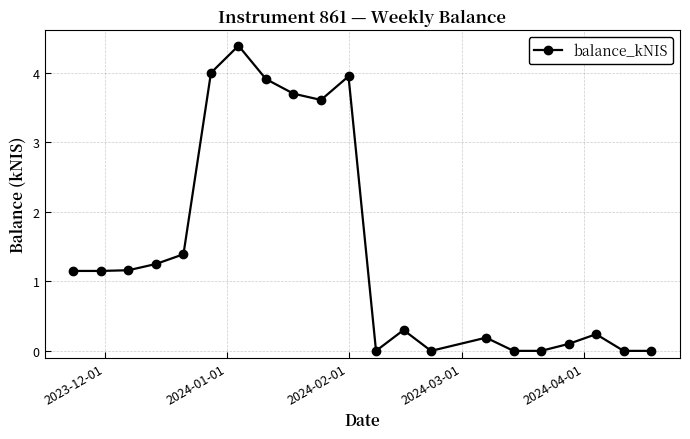

True or false: there are more than 0 points higher than both neighbors.

True